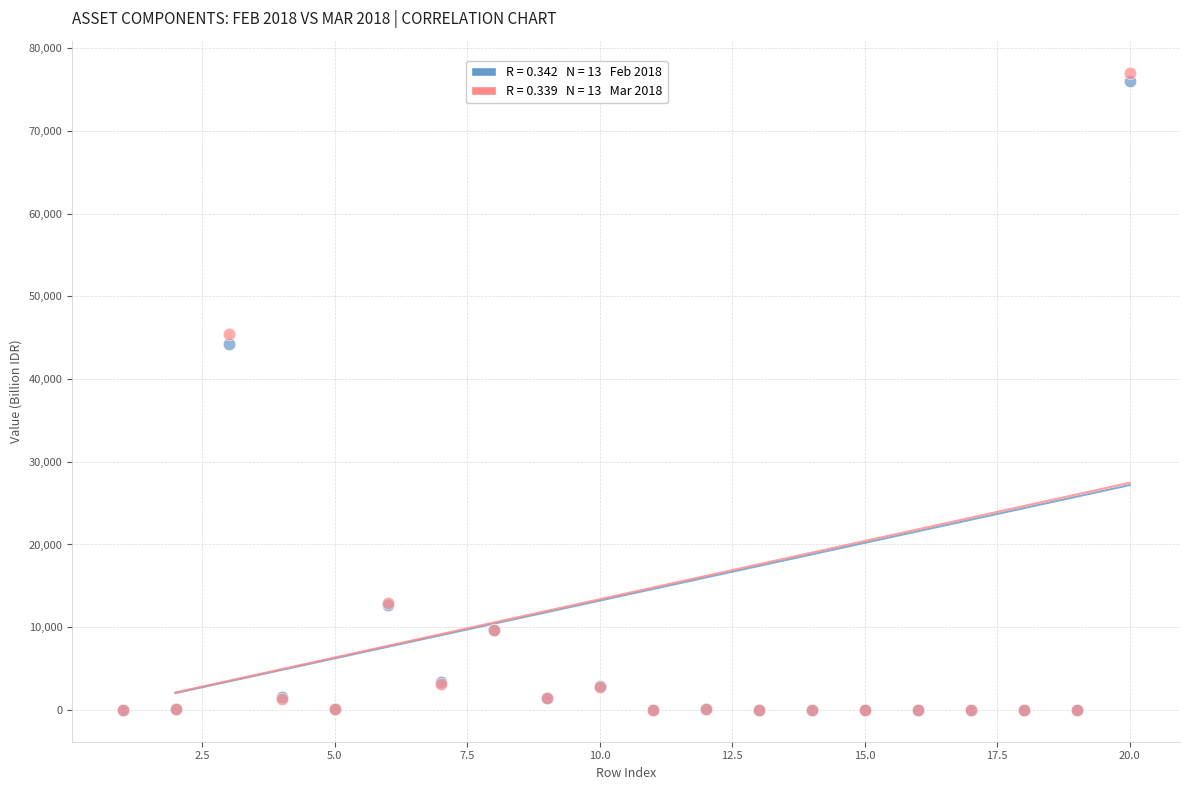

Across all series, what Y value is closest to 38540?

44236.9